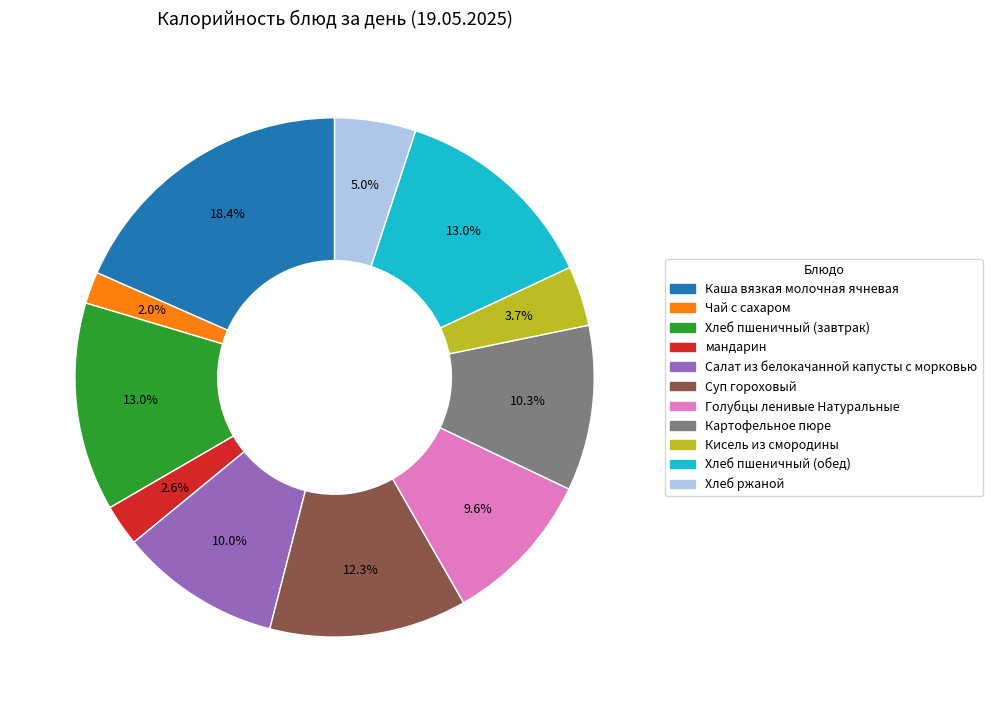

To the nearest percent, what is the difference between the largest and smallest slice percentages?

16%